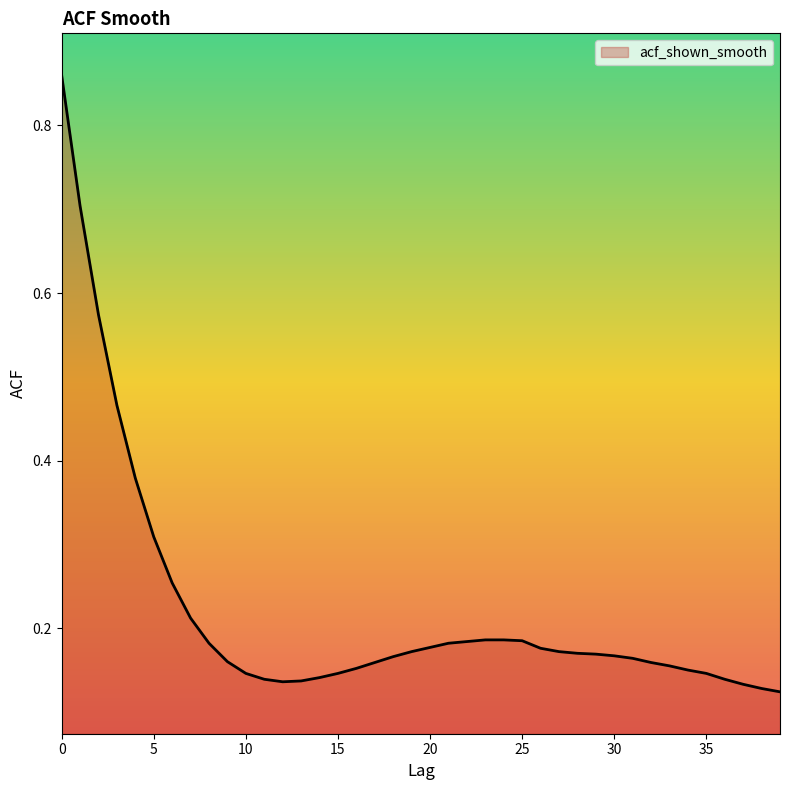

Reading right to left, list all the values displayed in this chart.

39=0.1	38=0.1	37=0.1	36=0.1	35=0.1	34=0.1	33=0.2	32=0.2	31=0.2	30=0.2	29=0.2	28=0.2	27=0.2	26=0.2	25=0.2	24=0.2	23=0.2	22=0.2	21=0.2	20=0.2	19=0.2	18=0.2	17=0.2	16=0.2	15=0.1	14=0.1	13=0.1	12=0.1	11=0.1	10=0.1	9=0.2	8=0.2	7=0.2	6=0.3	5=0.3	4=0.4	3=0.5	2=0.6	1=0.7	0=0.9